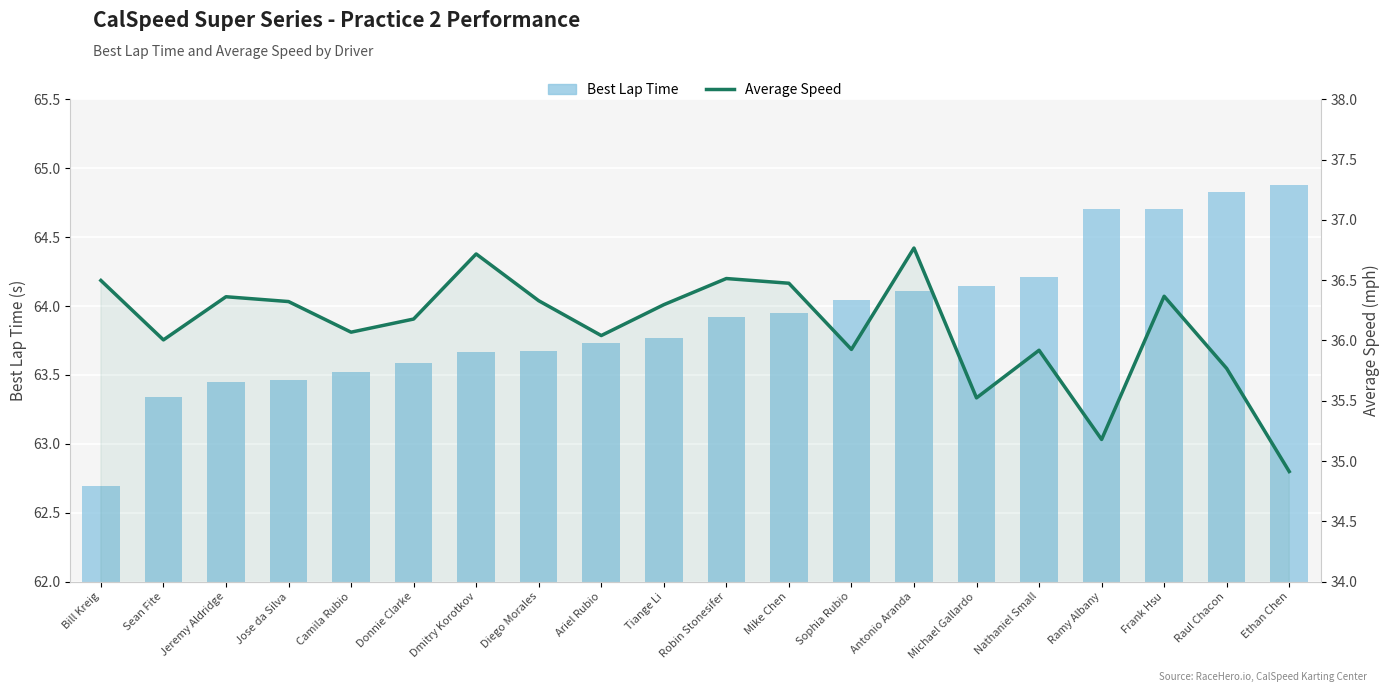

Reading left to right, what are all the values shown in this chart?

Best Lap Time: 62.7	63.3	63.5	63.5	63.5	63.6	63.7	63.7	63.7	63.8	63.9	63.9	64.0	64.1	64.1	64.2	64.7	64.7	64.8	64.9
Average Speed: 36.5	36.0	36.4	36.3	36.1	36.2	36.7	36.3	36.0	36.3	36.5	36.5	35.9	36.8	35.5	35.9	35.2	36.4	35.8	34.9